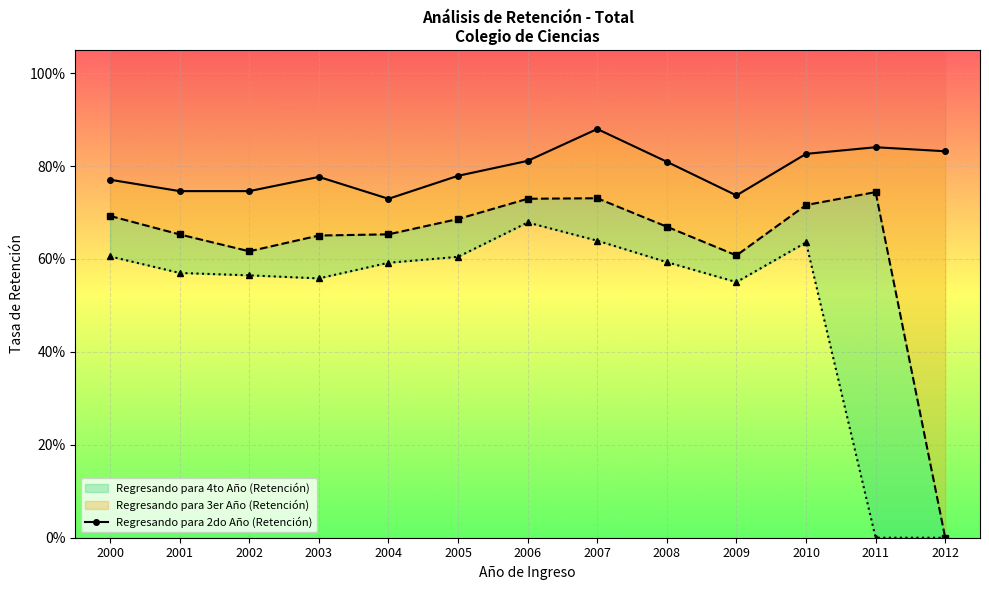

Count the values in the range 0 to 1.

13